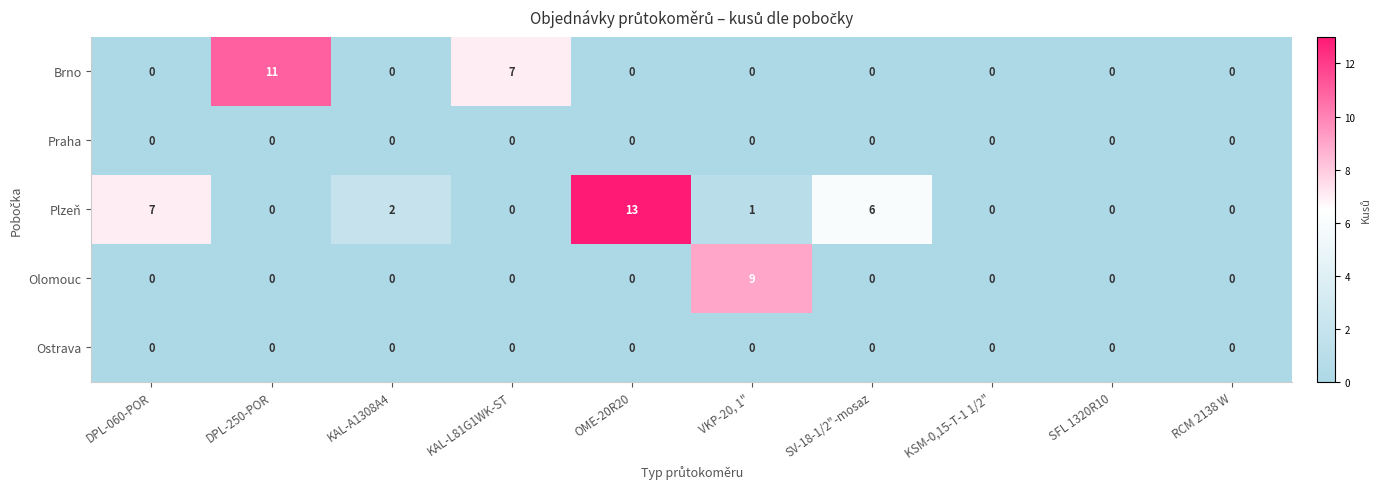

What is the average value of the Plzeň series?

3